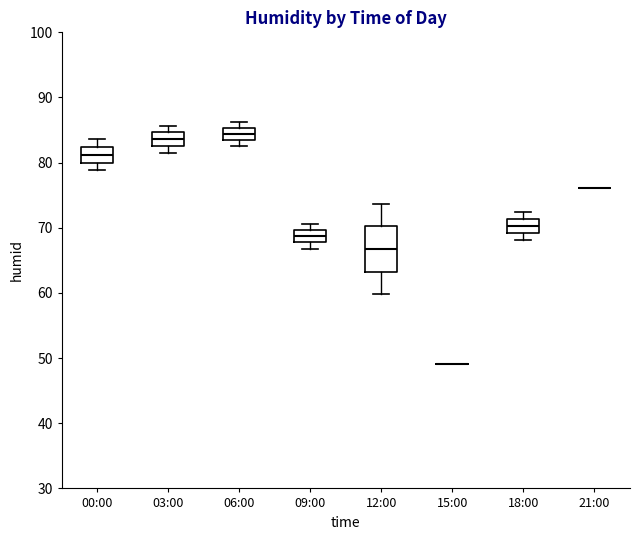

Comparing the boxes themselves (not the whiskers), which one is the tallest?

12:00